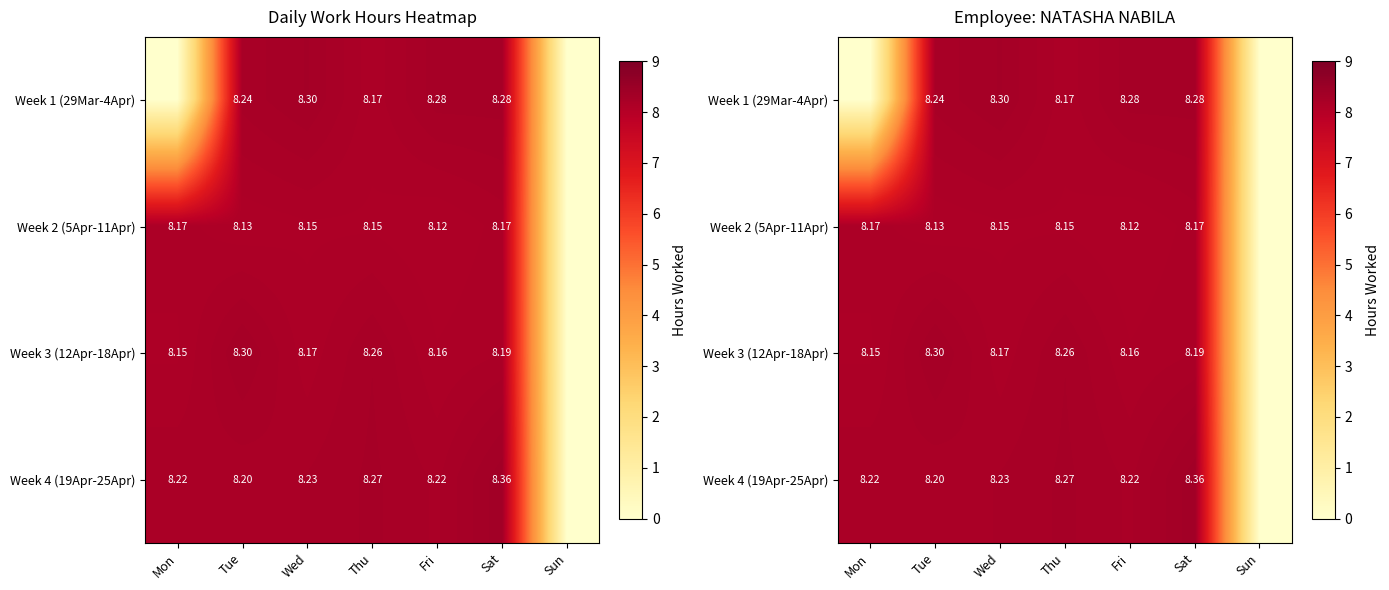

True or false: Week 1 (29Mar-4Apr) has a value of 4.4 at Mon.

False